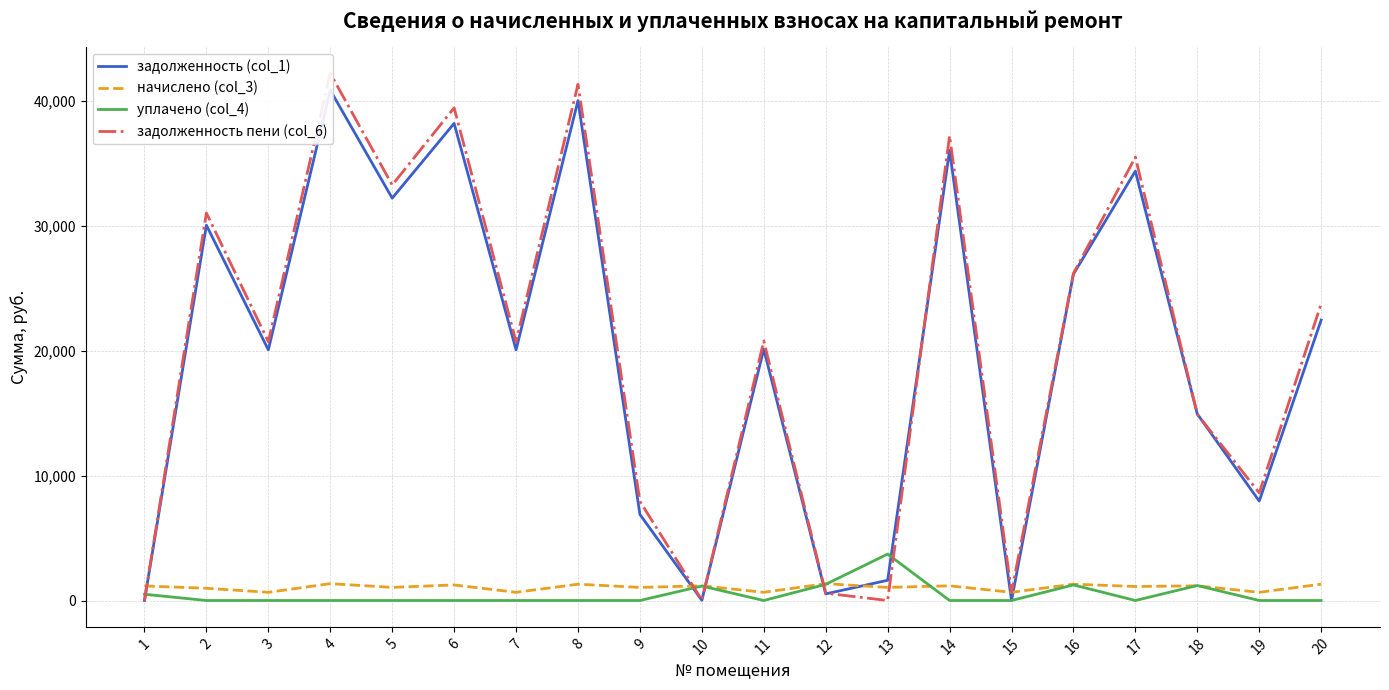

What is the total value across all series at 11?

41580.6